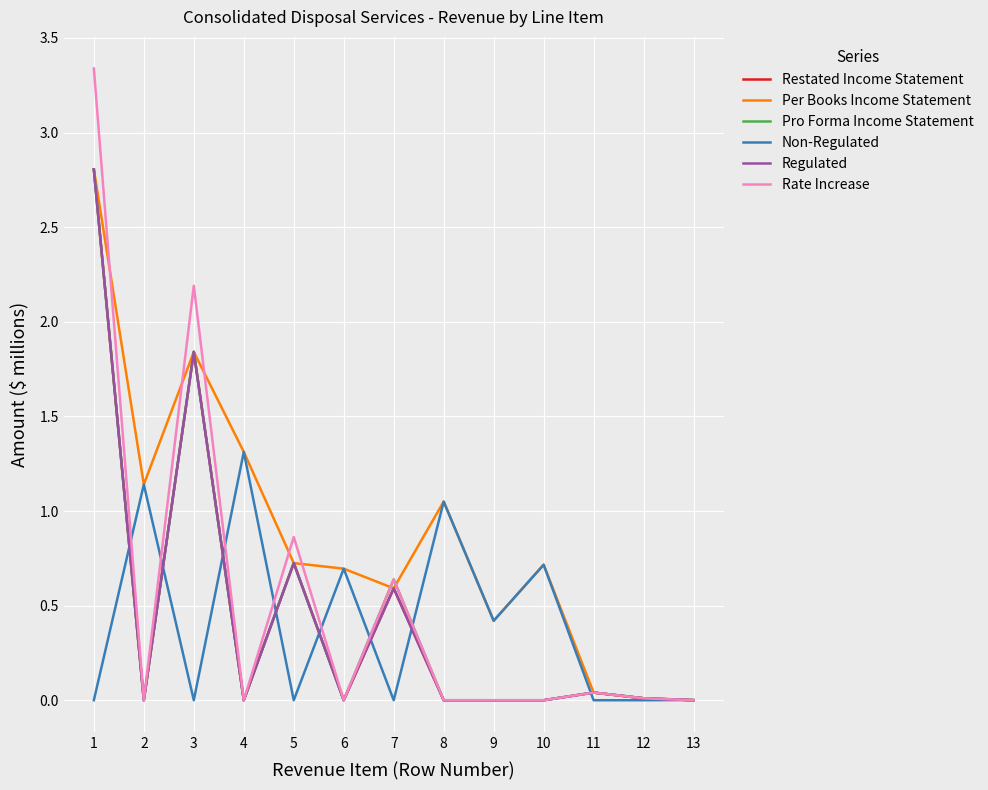

The Pro Forma Income Statement series shows -1.8 at 2. True or false?

False